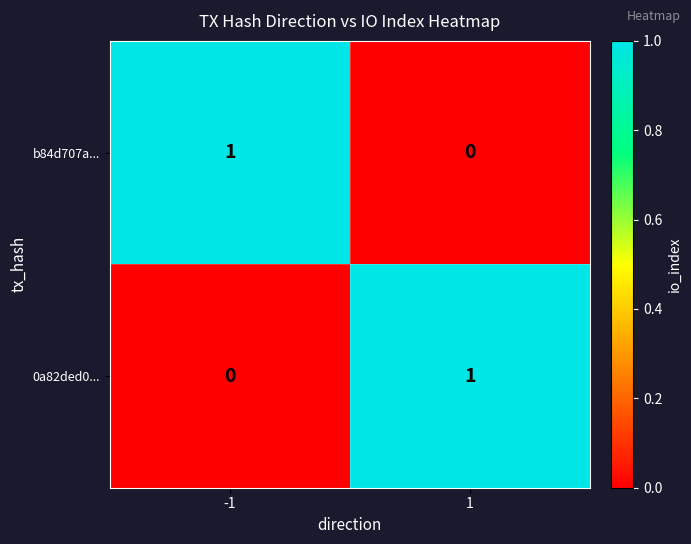

How many data points does each series have?

2